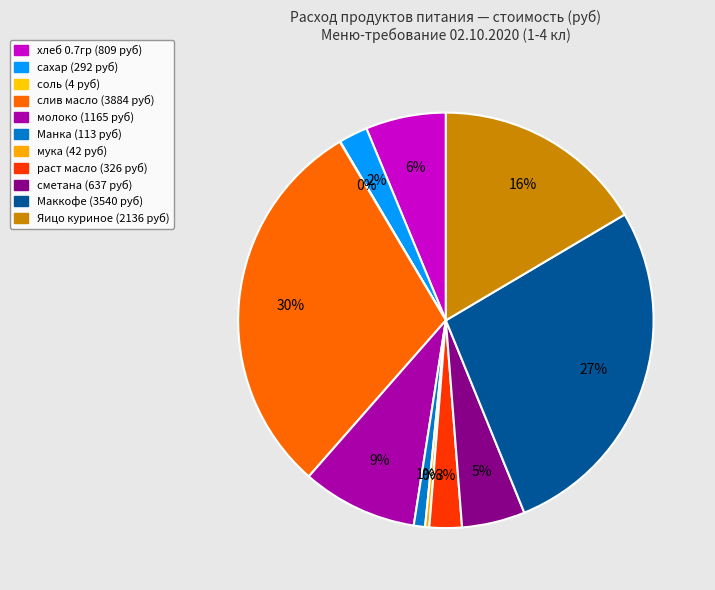

Combined, what portion of the pie is Яицо куриное and мука?

16.8%